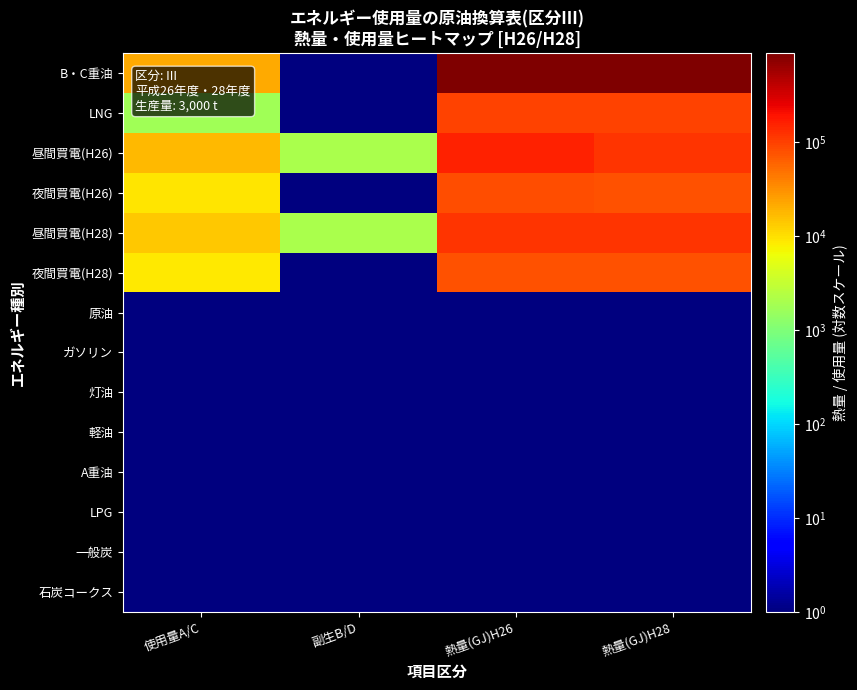

Reading right to left, extract all data points from this chart.

B・C重油: 熱量(GJ)H28=875961.4	熱量(GJ)H26=875961.4	副生B/D=0.1	使用量A/C=20906.0
LNG: 熱量(GJ)H28=95713.8	熱量(GJ)H26=95713.8	副生B/D=0.1	使用量A/C=1753.0
昼間買電(H26): 熱量(GJ)H28=118144.5	熱量(GJ)H26=154734.4	副生B/D=2000.0	使用量A/C=17520.0
夜間買電(H26): 熱量(GJ)H28=78880.0	熱量(GJ)H26=82684.8	副生B/D=0.1	使用量A/C=8910.0
昼間買電(H28): 熱量(GJ)H28=118144.5	熱量(GJ)H26=118144.5	副生B/D=2000.0	使用量A/C=13850.0
夜間買電(H28): 熱量(GJ)H28=78880.0	熱量(GJ)H26=78880.0	副生B/D=0.1	使用量A/C=8500.0
原油: 熱量(GJ)H28=0.1	熱量(GJ)H26=0.1	副生B/D=0.1	使用量A/C=0.1
ガソリン: 熱量(GJ)H28=0.1	熱量(GJ)H26=0.1	副生B/D=0.1	使用量A/C=0.1
灯油: 熱量(GJ)H28=0.1	熱量(GJ)H26=0.1	副生B/D=0.1	使用量A/C=0.1
軽油: 熱量(GJ)H28=0.1	熱量(GJ)H26=0.1	副生B/D=0.1	使用量A/C=0.1
A重油: 熱量(GJ)H28=0.1	熱量(GJ)H26=0.1	副生B/D=0.1	使用量A/C=0.1
LPG: 熱量(GJ)H28=0.1	熱量(GJ)H26=0.1	副生B/D=0.1	使用量A/C=0.1
一般炭: 熱量(GJ)H28=0.1	熱量(GJ)H26=0.1	副生B/D=0.1	使用量A/C=0.1
石炭コークス: 熱量(GJ)H28=0.1	熱量(GJ)H26=0.1	副生B/D=0.1	使用量A/C=0.1